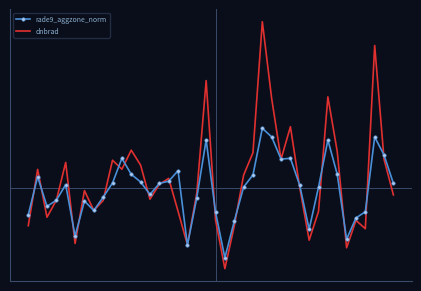

True or false: rade9_aggzone_norm has more than 2 interior local peaks.

True